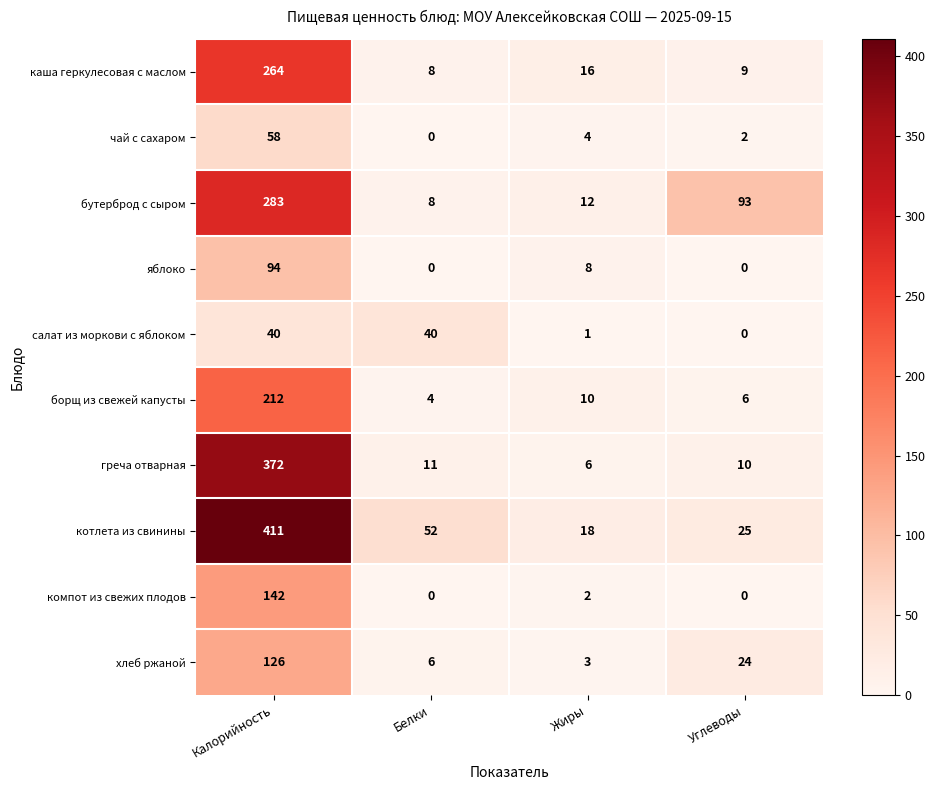

Which series changed the most between Белки and Углеводы?

бутерброд с сыром